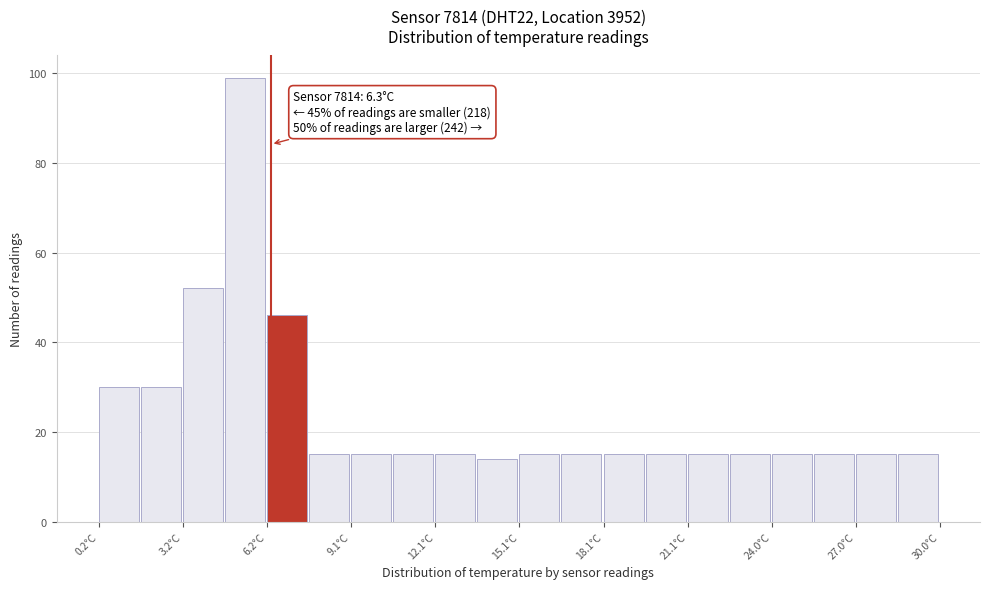

Around what value on the x-axis is the tallest bar? Give the approximate position of its centre, as read against the axis.

5.5